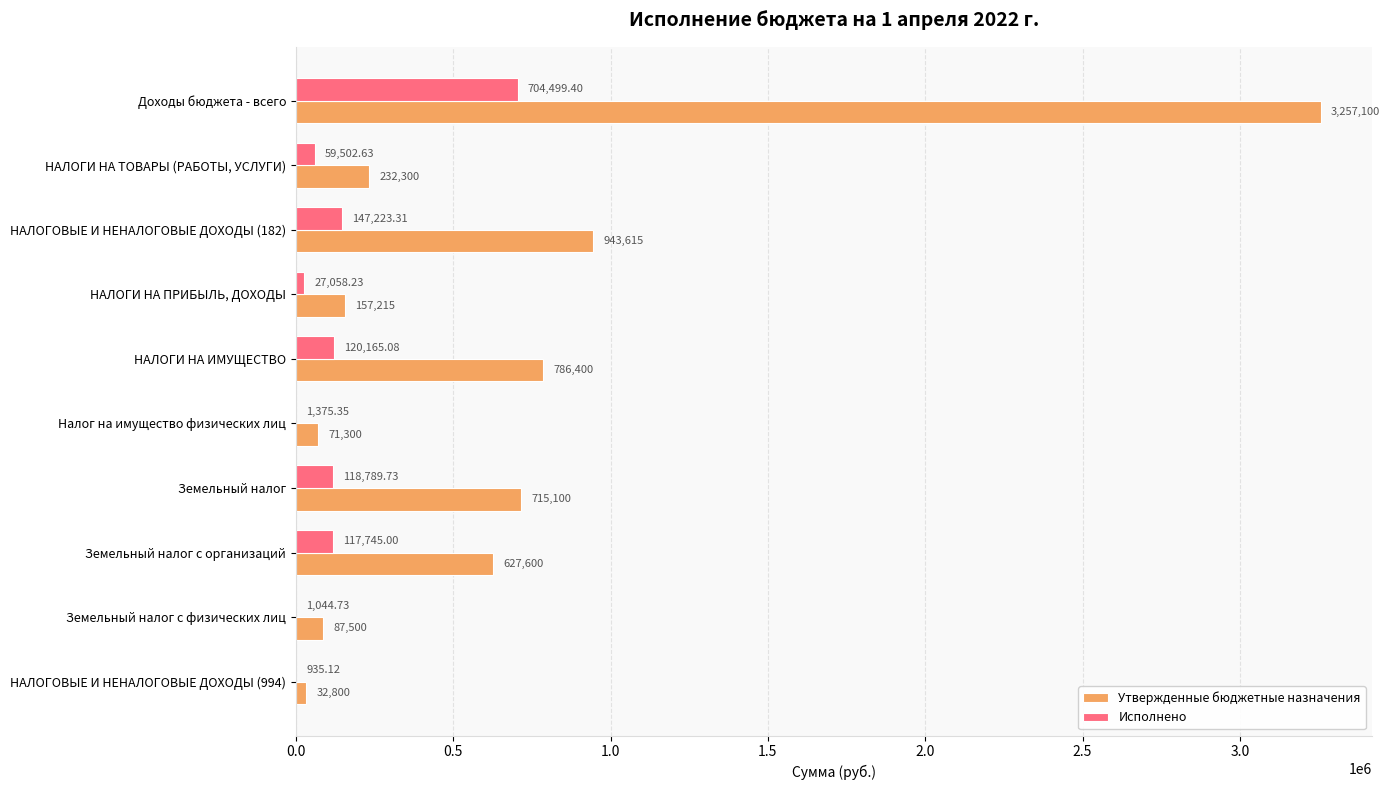

At which category does the chart reach its peak across all series?

Доходы бюджета - всего